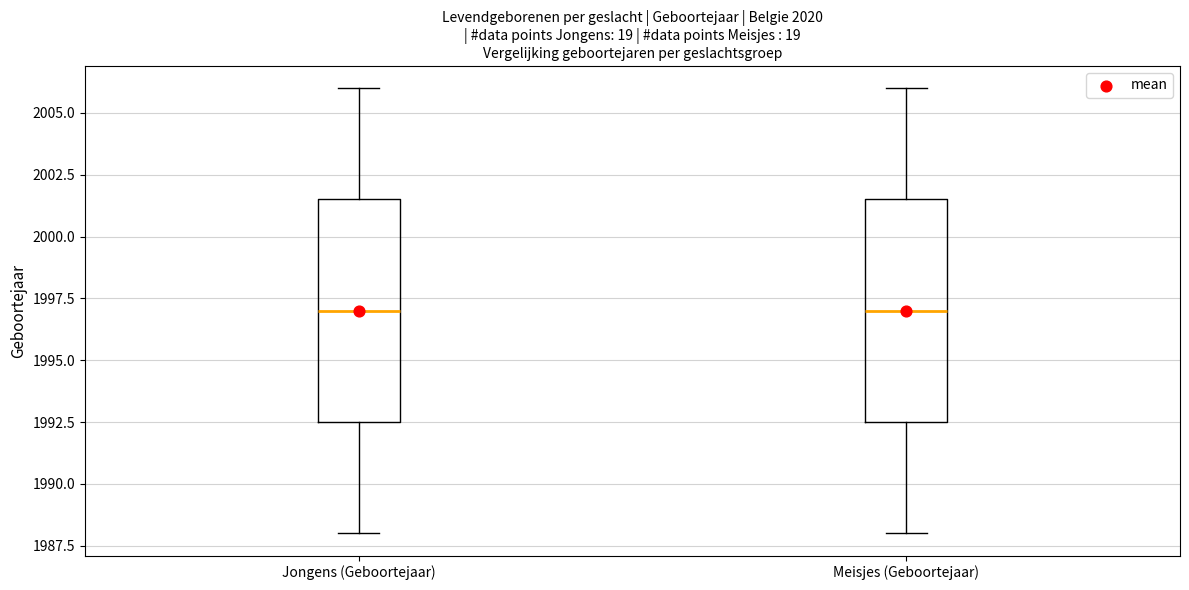

Reading left to right, transcribe this box plot: for each box, give where its median line is, the range the box spans, and where its two whiskers end, as read against the y-axis. The values are not printed on the chart, so give them approximately, as read against the axis.

Jongens (Geboortejaar): median 1997.0, box 1992.5 to 2001.5, whiskers 1988.0 to 2006.0
Meisjes (Geboortejaar): median 1997.0, box 1992.5 to 2001.5, whiskers 1988.0 to 2006.0